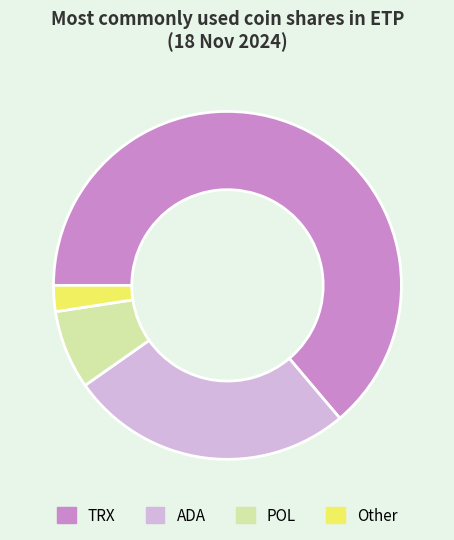

Which category has the smallest portion of the pie?

Other